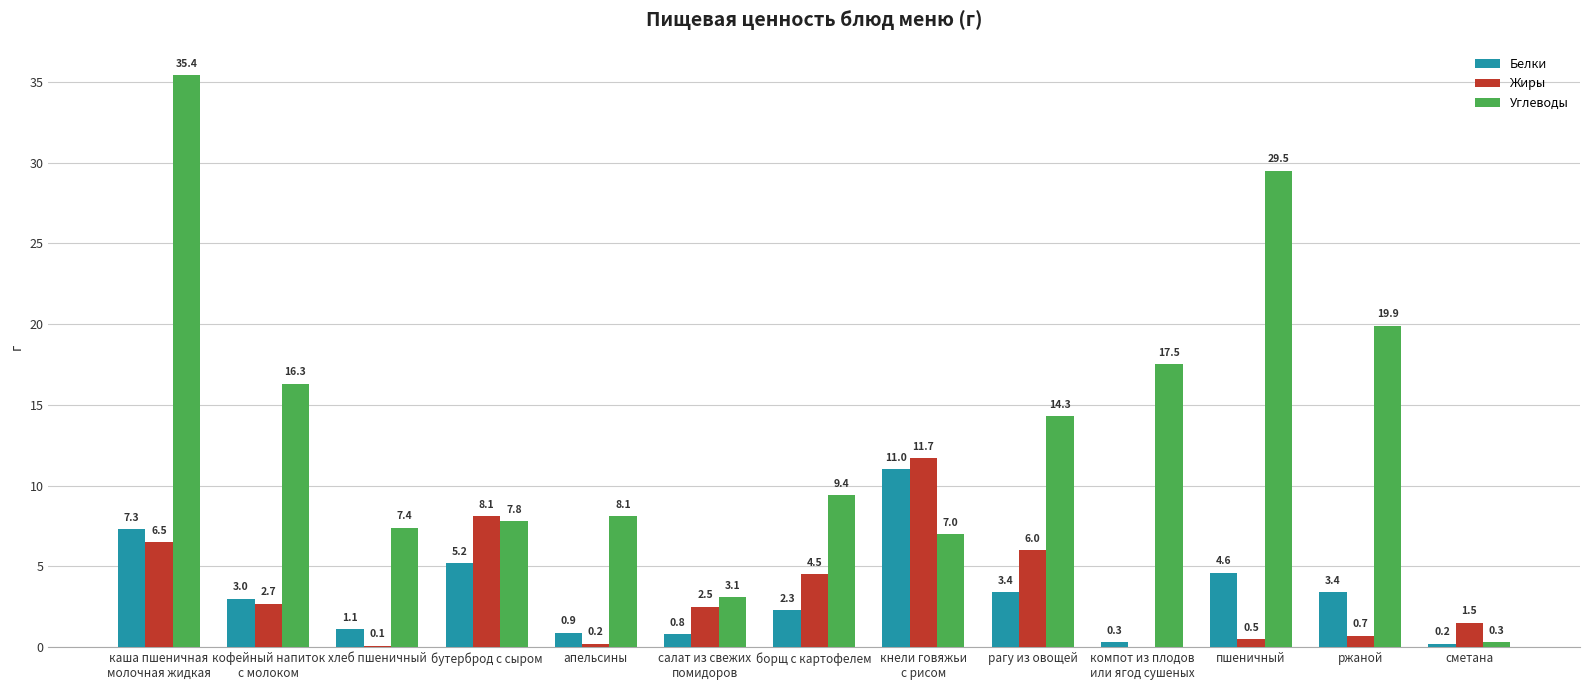

Reading left to right, what are all the values shown in this chart?

Белки: 7.3	3.0	1.1	5.2	0.9	0.8	2.3	11.0	3.4	0.3	4.6	3.4	0.2
Жиры: 6.5	2.7	0.1	8.1	0.2	2.5	4.5	11.7	6.0	0.0	0.5	0.7	1.5
Углеводы: 35.4	16.3	7.4	7.8	8.1	3.1	9.4	7.0	14.3	17.5	29.5	19.9	0.3